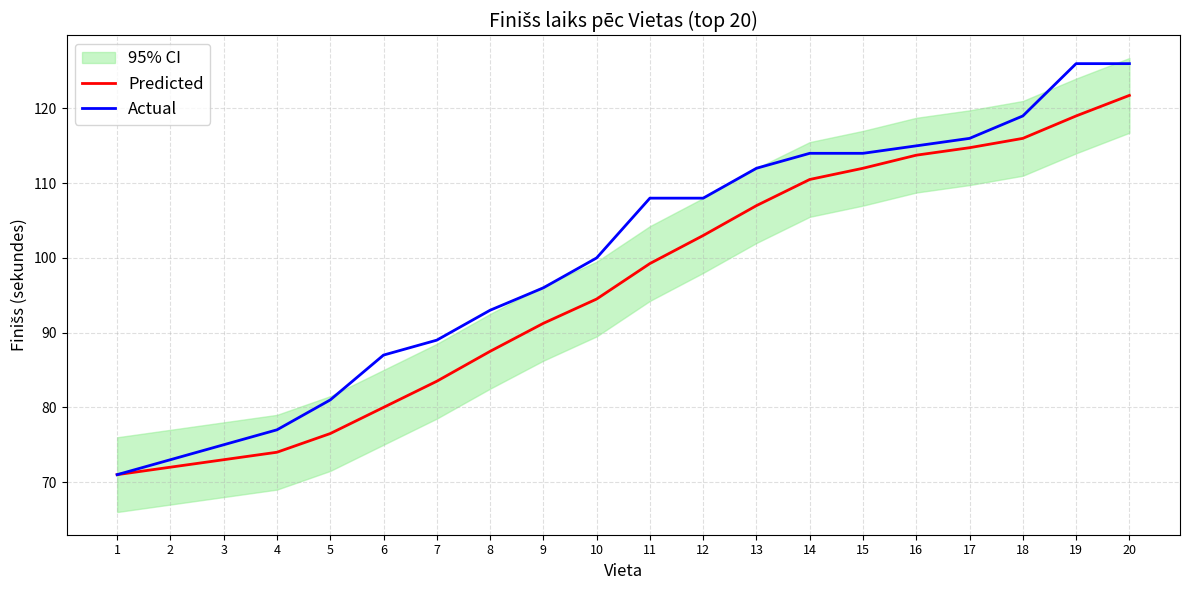

Which series has the widest spread of values?

Actual